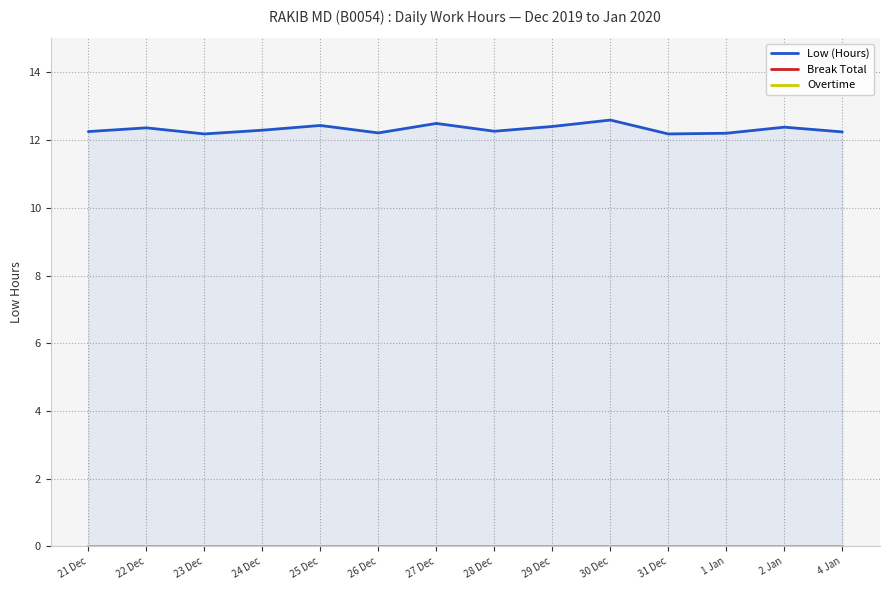

The Low (Hours) series shows 19.3 at 26 Dec. True or false?

False